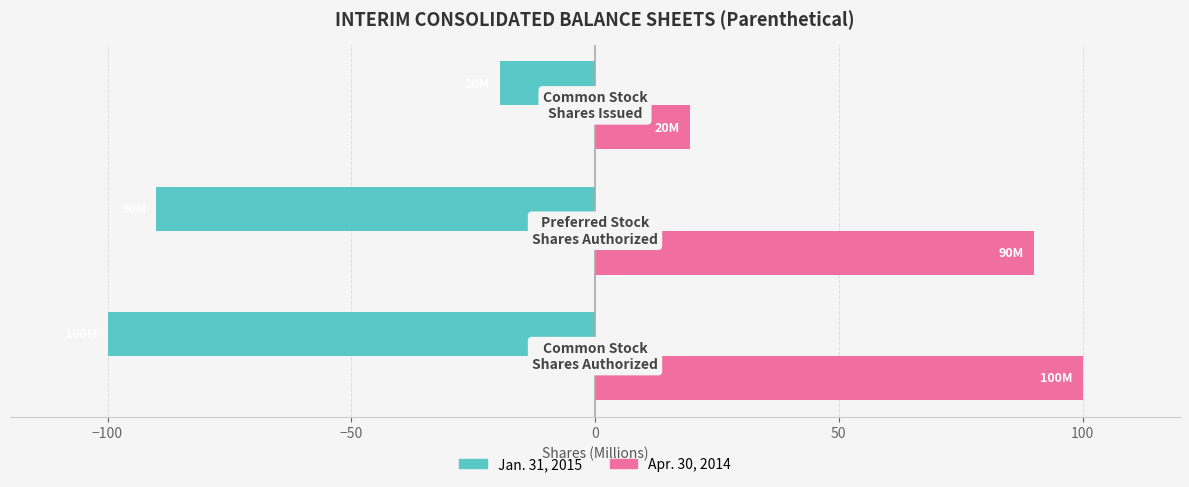

Which series has the largest total across all categories?

Apr. 30, 2014